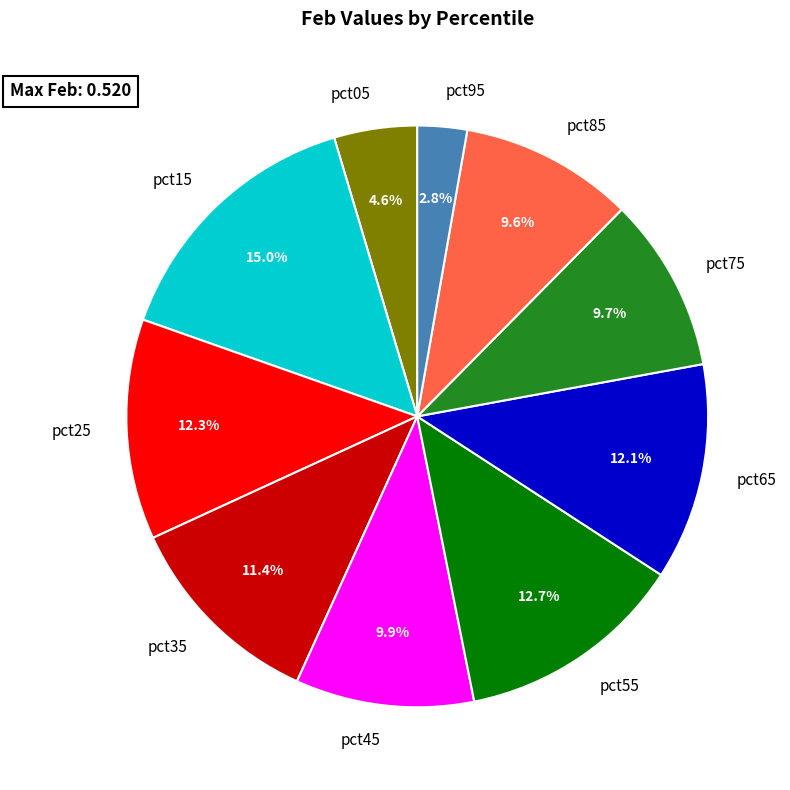

How many segments does this pie chart have?

10